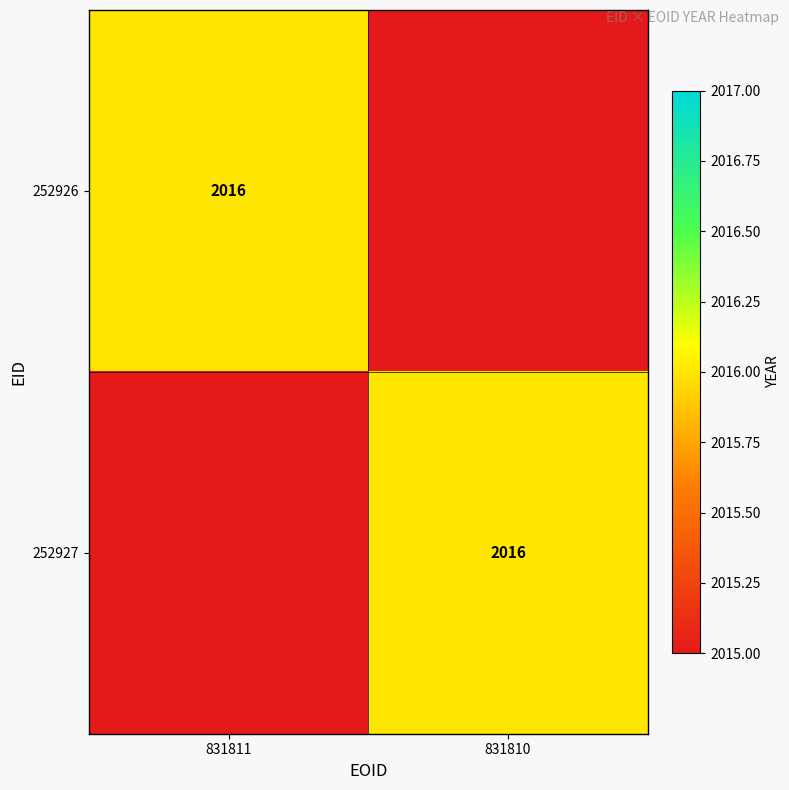

True or false: 252927 has a value of 881 at 831810.

False